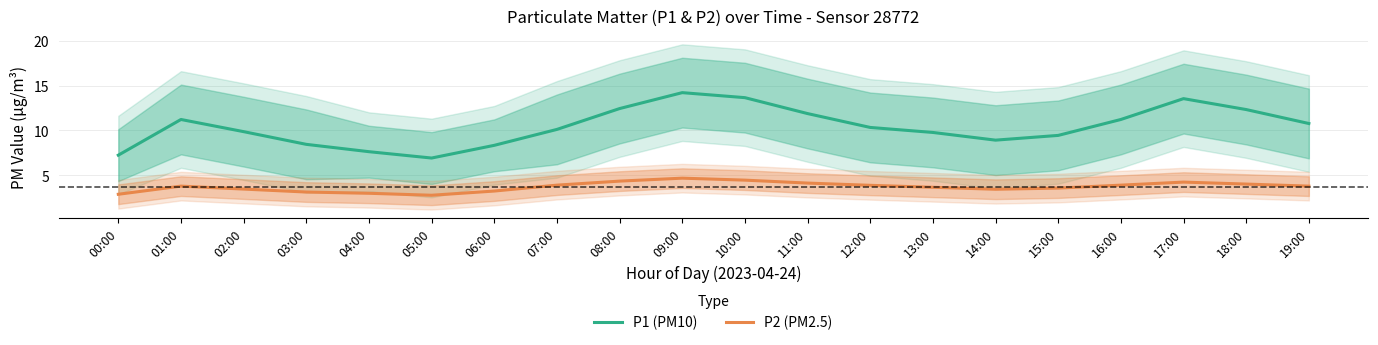

How many interior local peaks does the P1 (PM10) series have?

3